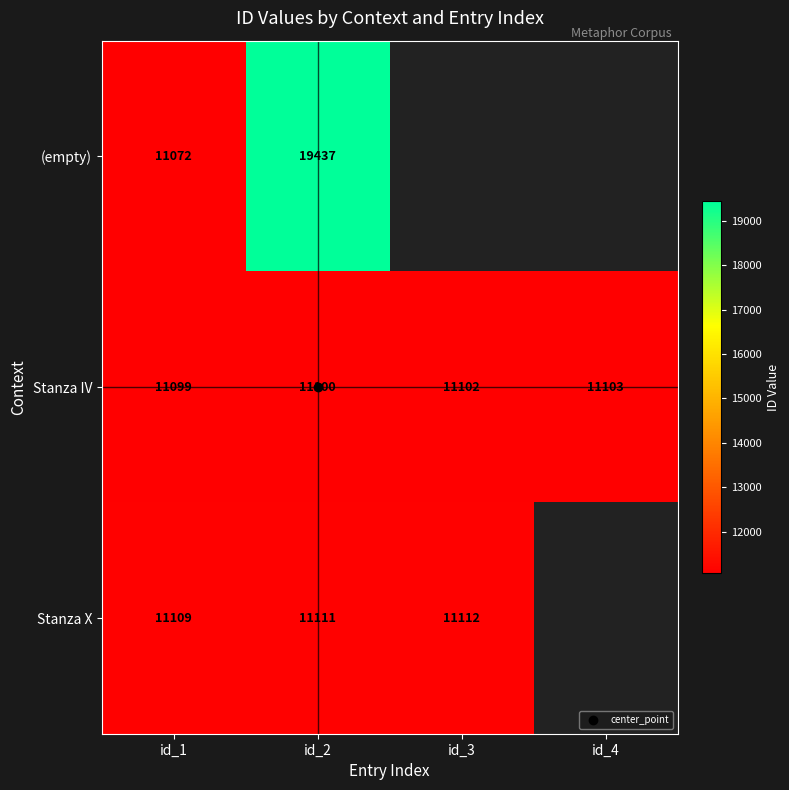

Which series has the widest spread of values?

(empty)